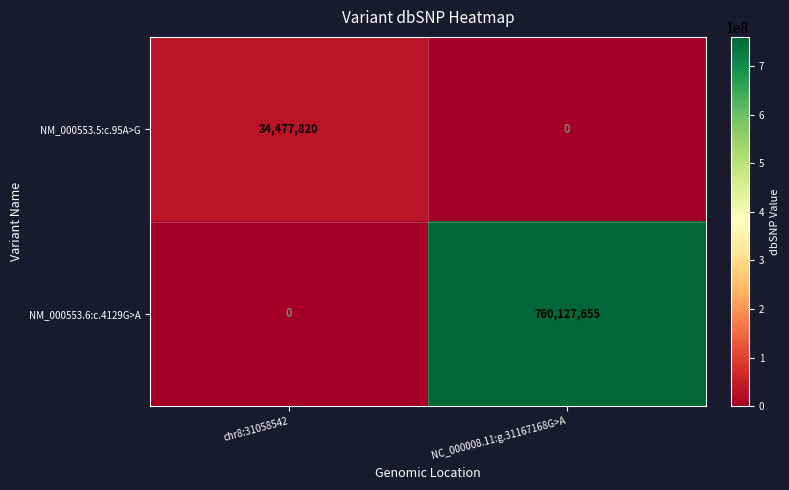

List the labels in order of NM_000553.6:c.4129G>A value, largest first.

NC_000008.11:g.31167168G>A, chr8:31058542